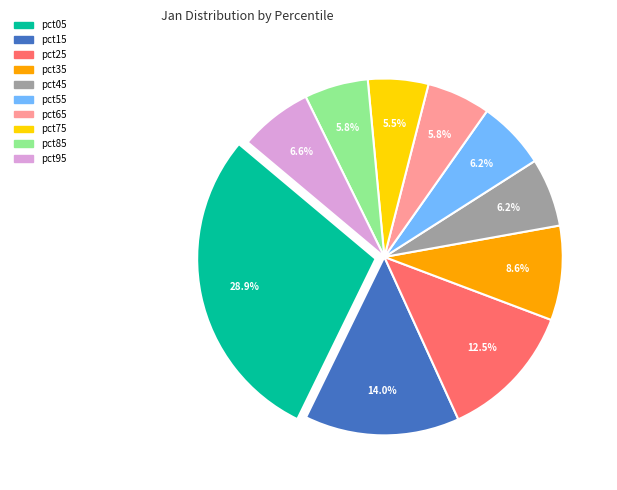

To the nearest percent, what is the average slice percentage?

10%